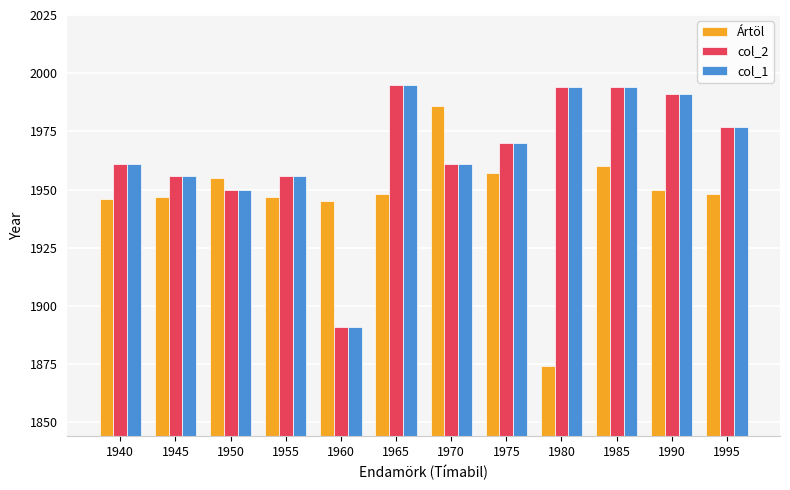

Reading left to right, list all the values displayed in this chart.

Ártöl: 1946	1947	1955	1947	1945	1948	1986	1957	1874	1960	1950	1948
col_2: 1961	1956	1950	1956	1891	1995	1961	1970	1994	1994	1991	1977
col_1: 1961	1956	1950	1956	1891	1995	1961	1970	1994	1994	1991	1977